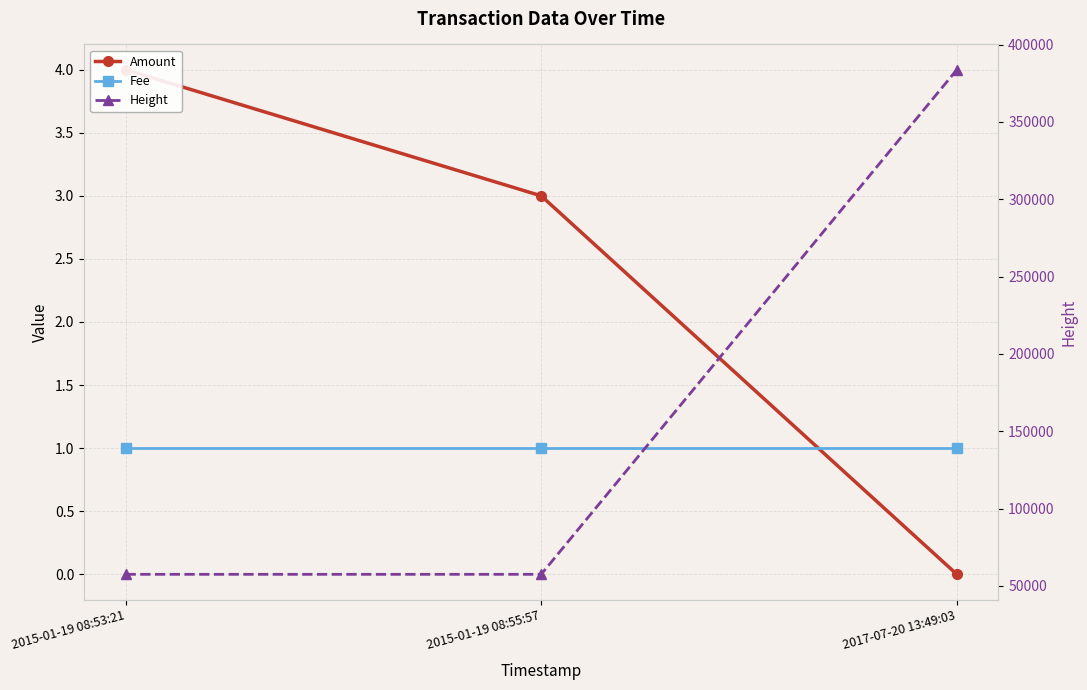

Which has a higher value, 2015-01-19 08:53:21 or 2017-07-20 13:49:03?

2015-01-19 08:53:21